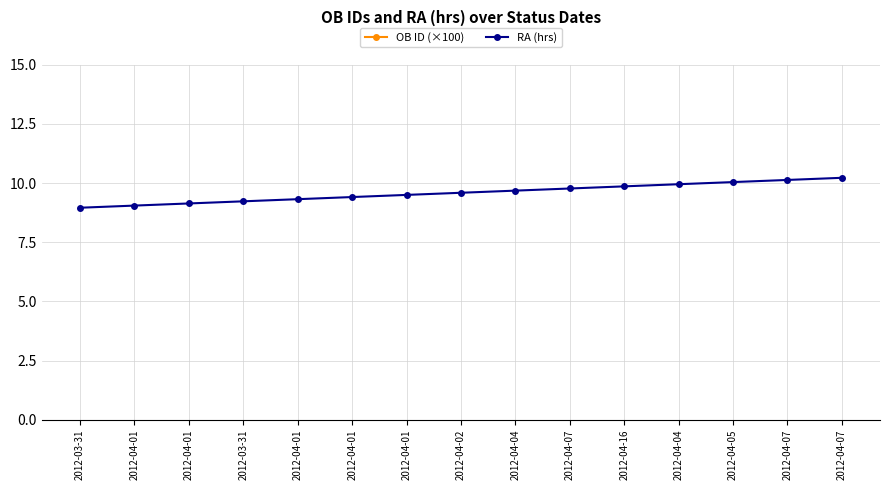

How many lines are shown in the chart?

2